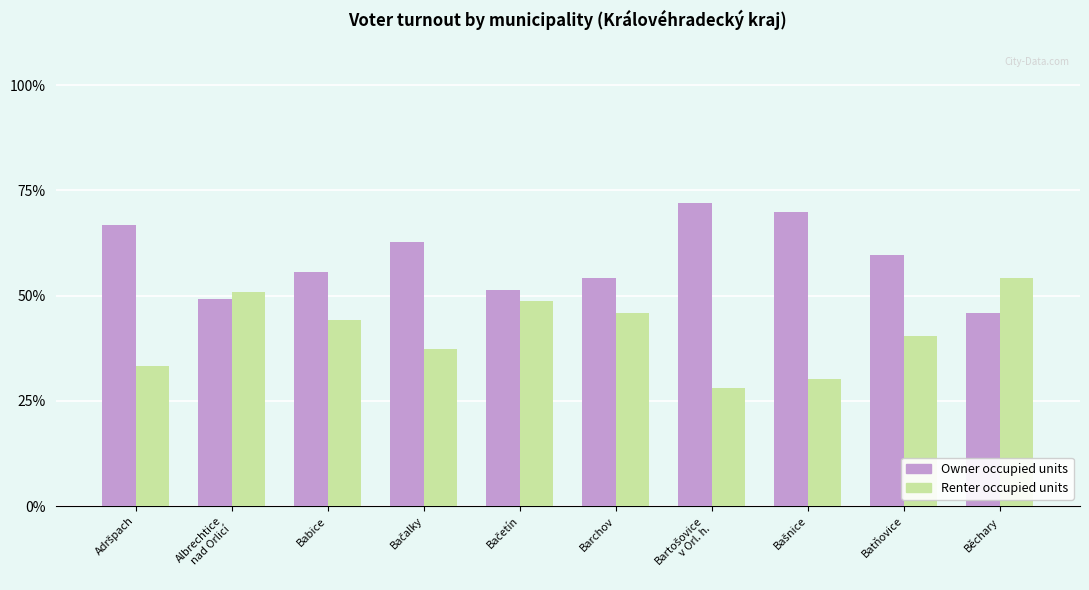

Reading left to right, transcribe all the data shown in this chart.

Owner occupied units: 66.8	49.1	55.7	62.8	51.4	54.1	72.0	69.8	59.7	45.8
Renter occupied units: 33.2	50.9	44.3	37.2	48.6	45.9	28.0	30.2	40.3	54.2